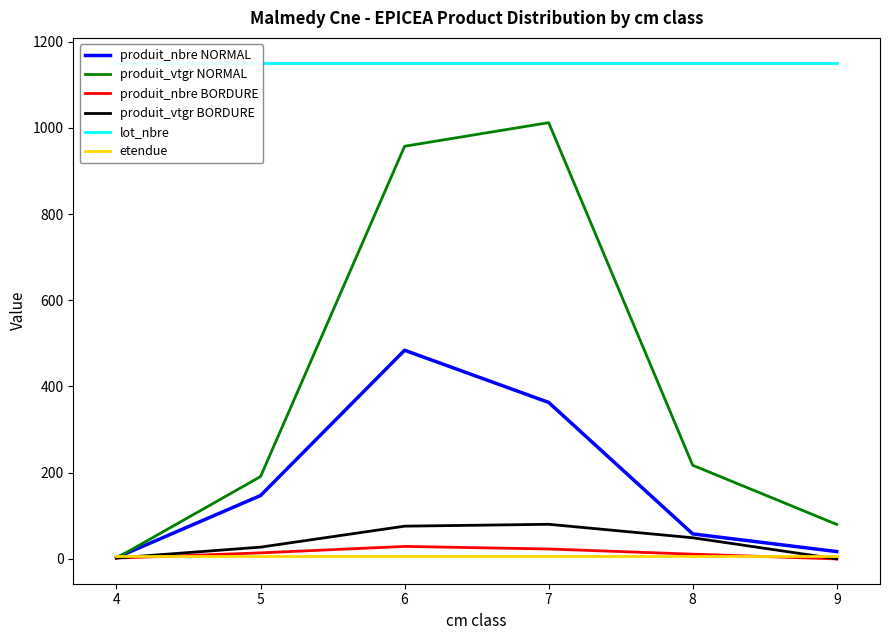

Is this an area chart (filled region under the line)?

No